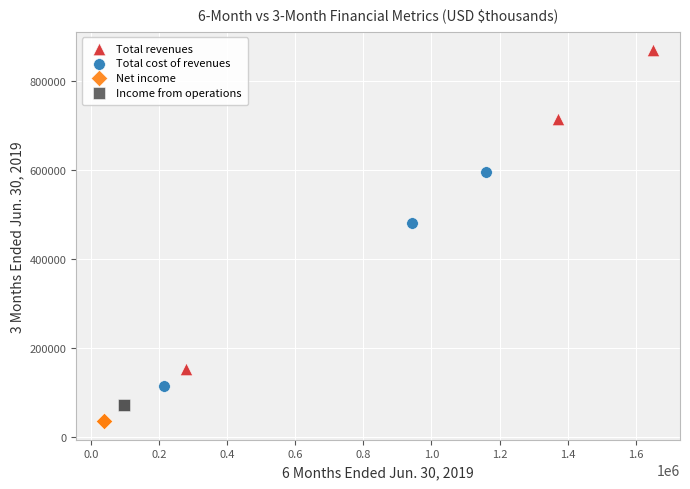

Which series contains the lowest Y value?

Net income